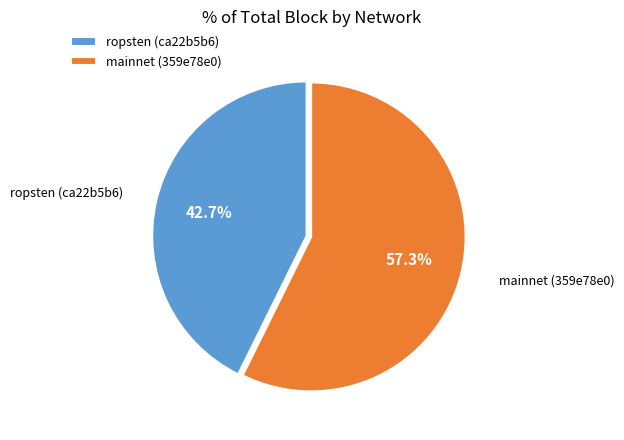

What percentage is NOT represented by mainnet (359e78e0)?

42.7%